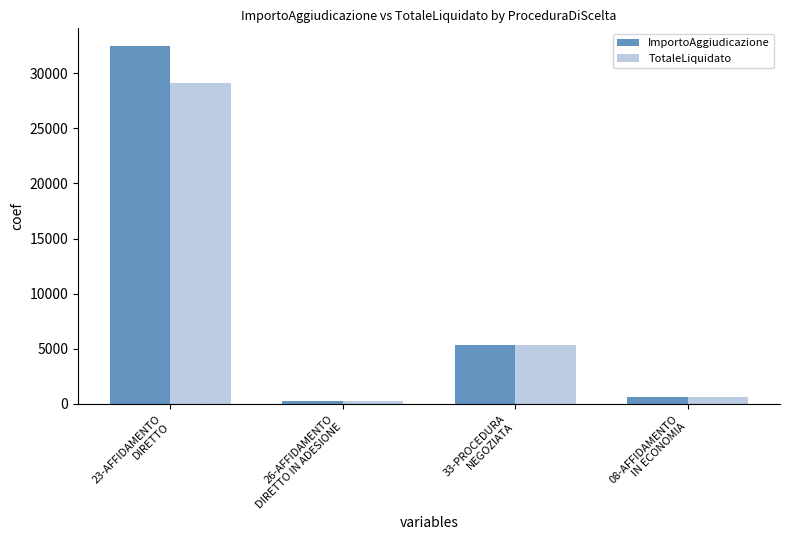

Rank the series by their average value, from lowest to highest.

TotaleLiquidato, ImportoAggiudicazione